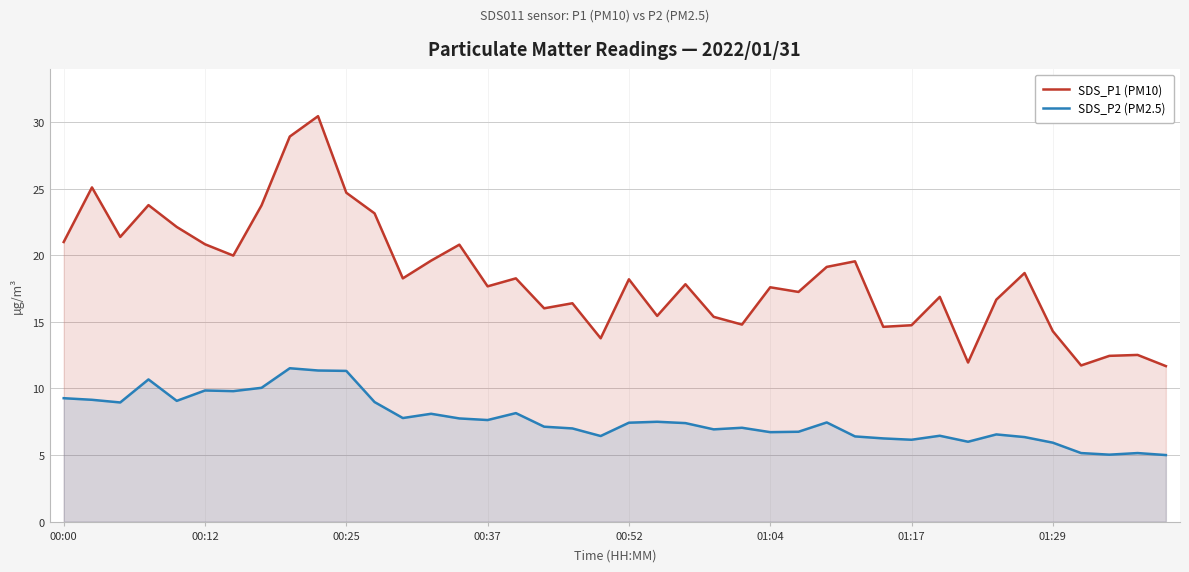

What position from the left is 33?

34